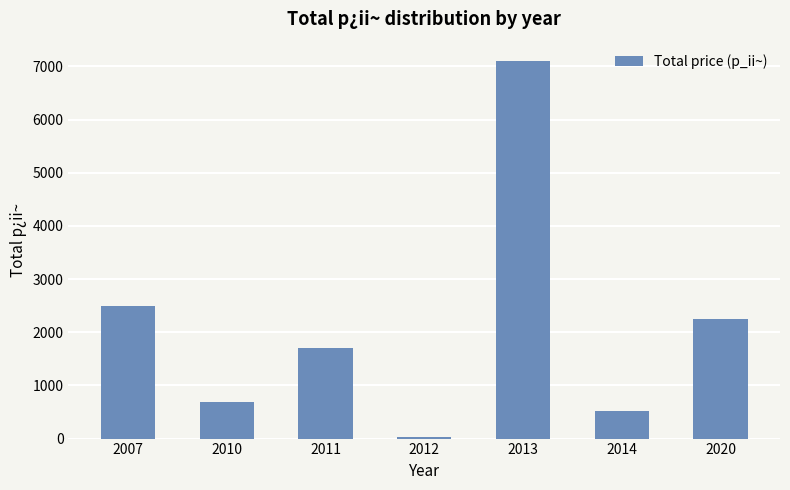

True or false: the data shows 2704 at 2011.

False